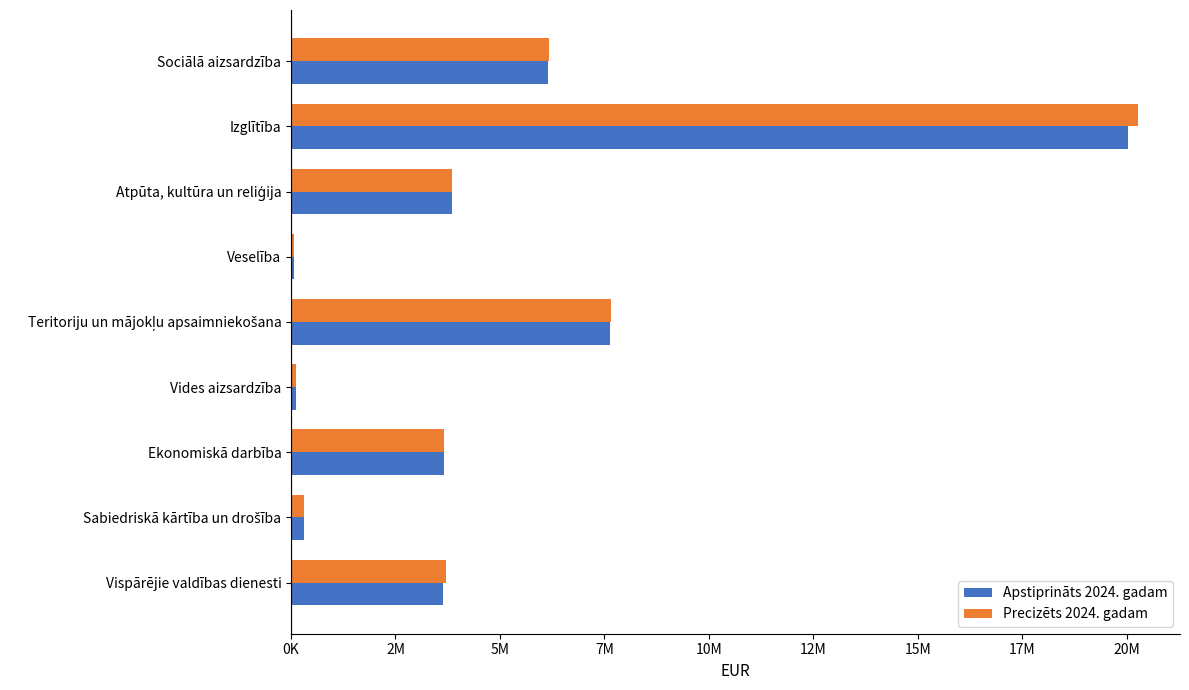

What are all the series names shown in the legend?

Apstiprināts 2024. gadam, Precizēts 2024. gadam